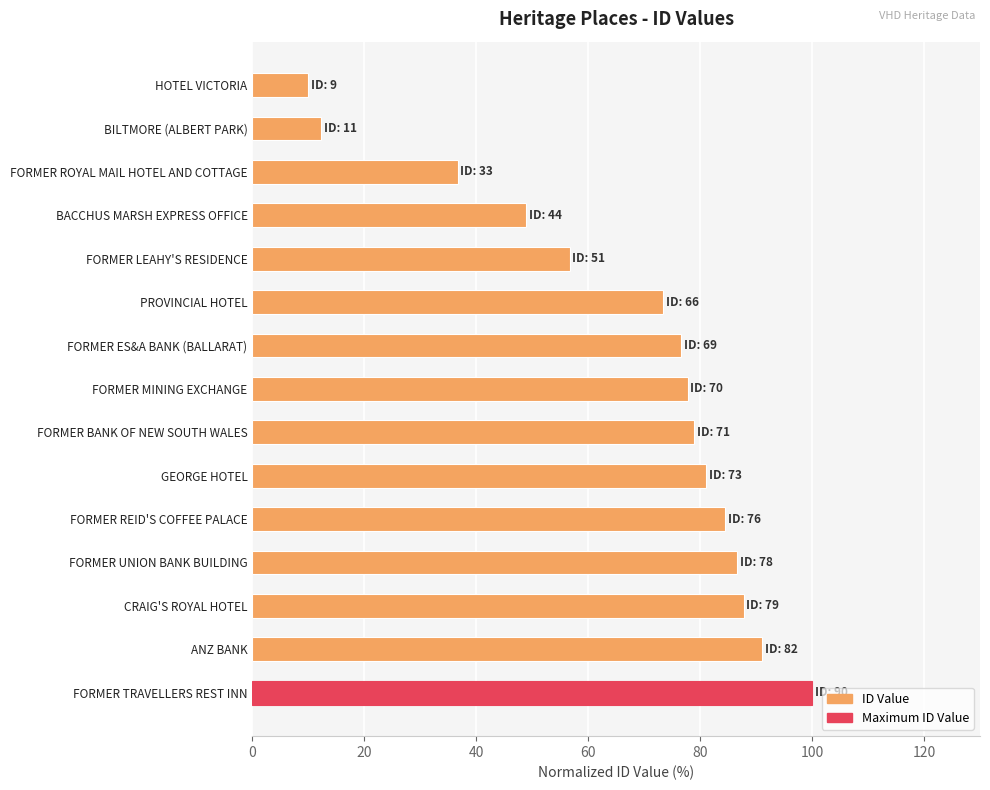

What is the difference between the second highest and minimum values?

81.1